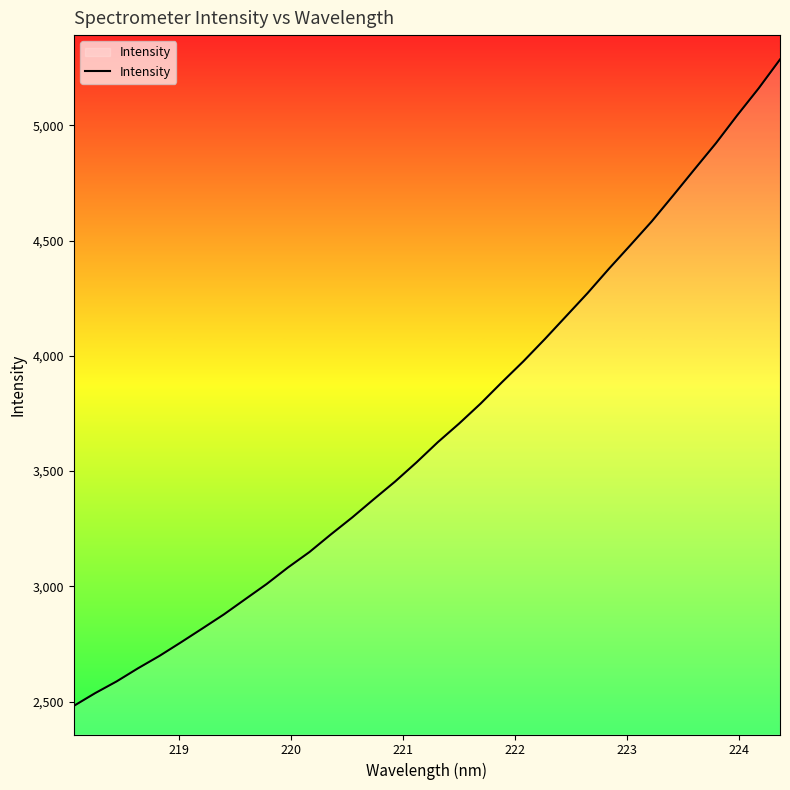

What is the difference between the maximum and minimum values?

2804.6